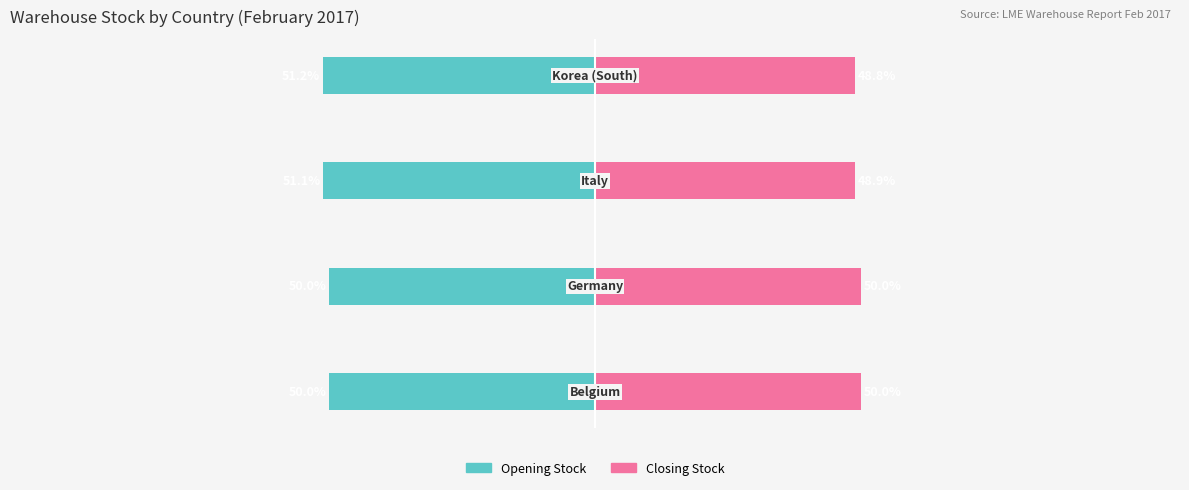

What is the average value of the Opening Stock series?

-50.6